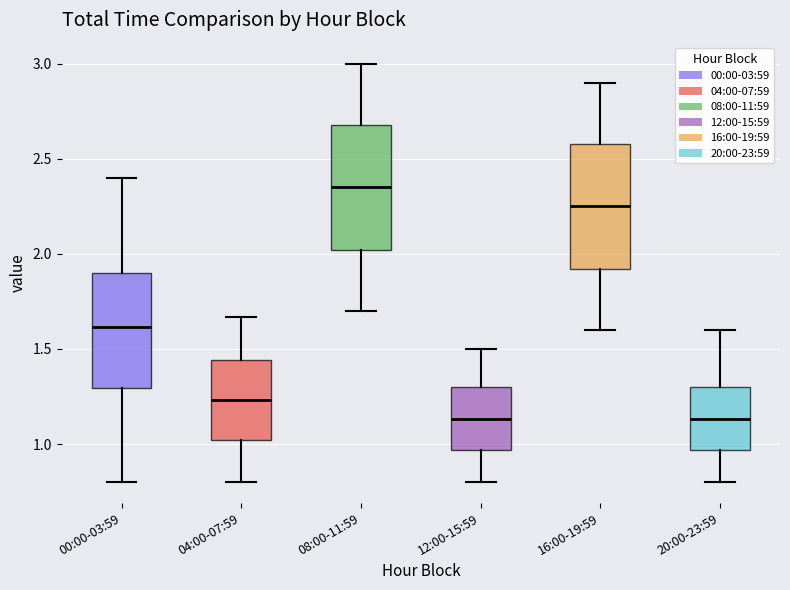

Reading left to right, transcribe this box plot: for each box, give where its median line is, the range the box spans, and where its two whiskers end, as read against the y-axis. The values are not printed on the chart, so give them approximately, as read against the axis.

00:00-03:59: median 1.60, box 1.30 to 1.90, whiskers 0.80 to 2.40
04:00-07:59: median 1.25, box 1.00 to 1.45, whiskers 0.80 to 1.65
08:00-11:59: median 2.35, box 2.00 to 2.70, whiskers 1.70 to 3.00
12:00-15:59: median 1.15, box 0.95 to 1.30, whiskers 0.80 to 1.50
16:00-19:59: median 2.25, box 1.90 to 2.60, whiskers 1.60 to 2.90
20:00-23:59: median 1.15, box 0.95 to 1.30, whiskers 0.80 to 1.60